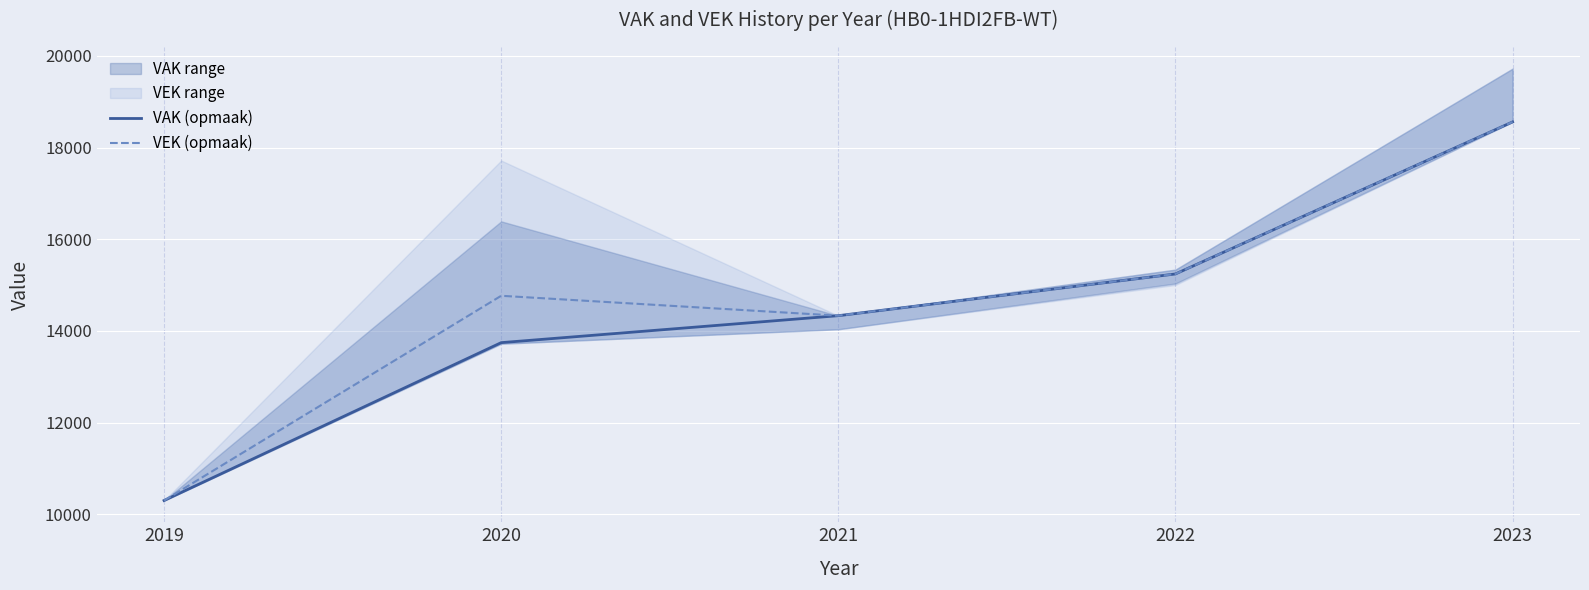

Which category has the highest value across all series?

2023